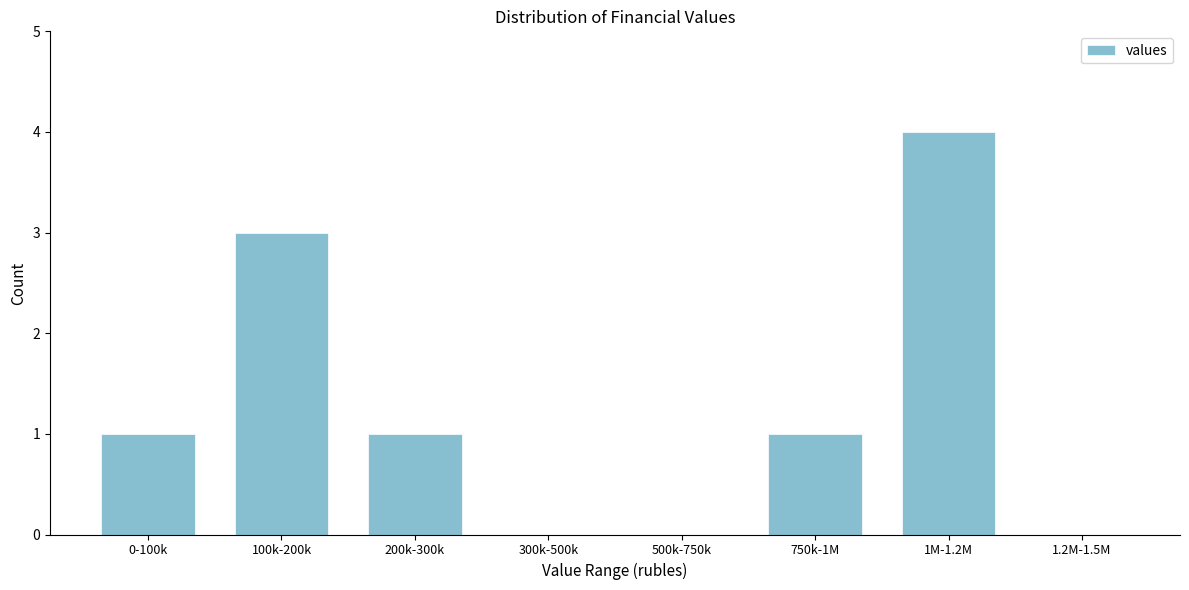

Reading right to left, extract all data points from this chart.

1.2M-1.5M=0	1M-1.2M=4	750k-1M=1	500k-750k=0	300k-500k=0	200k-300k=1	100k-200k=3	0-100k=1